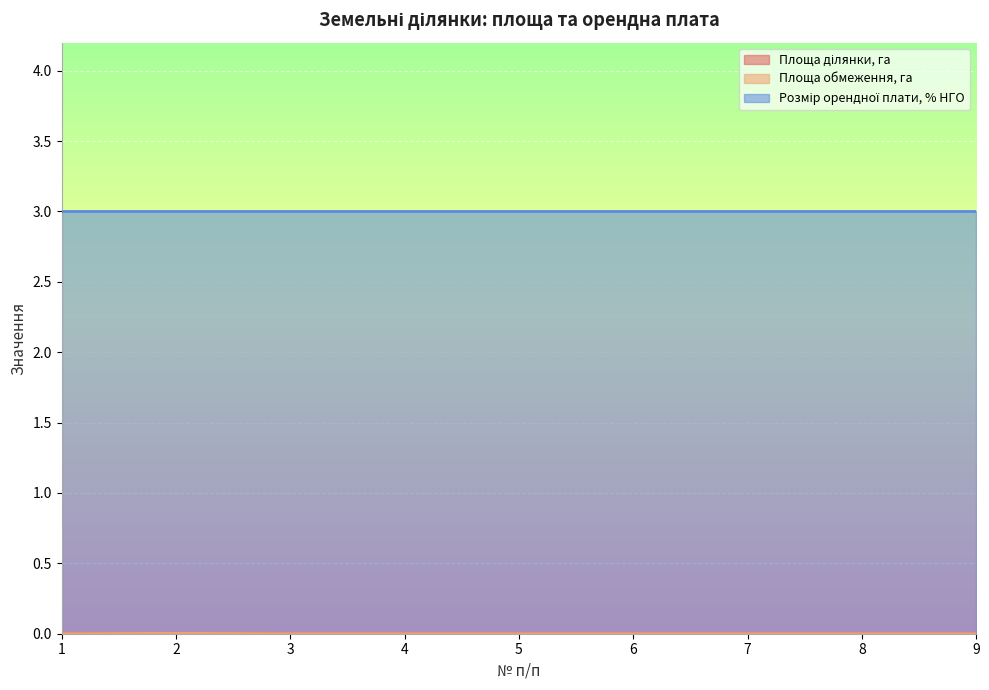

True or false: Площа ділянки, га and Площа обмеження, га intersect in this chart.

False